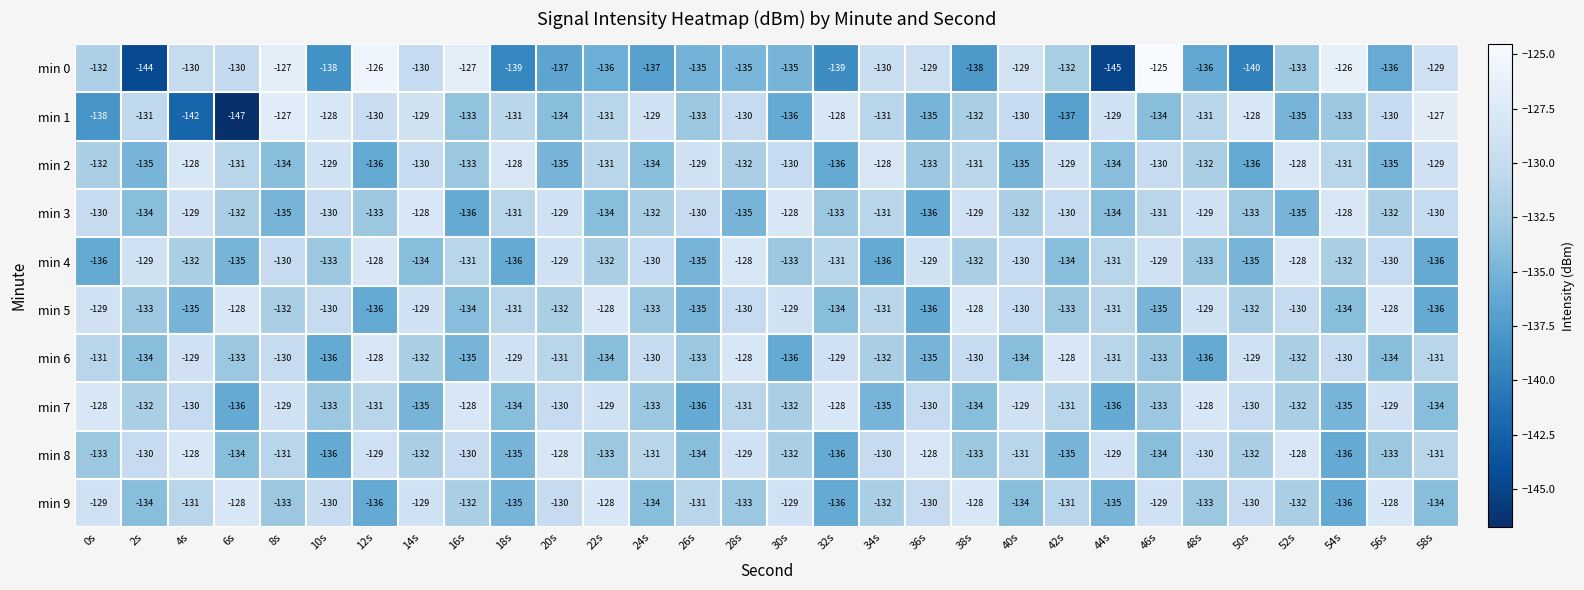

What is the lowest value of the min 2 series?

-136